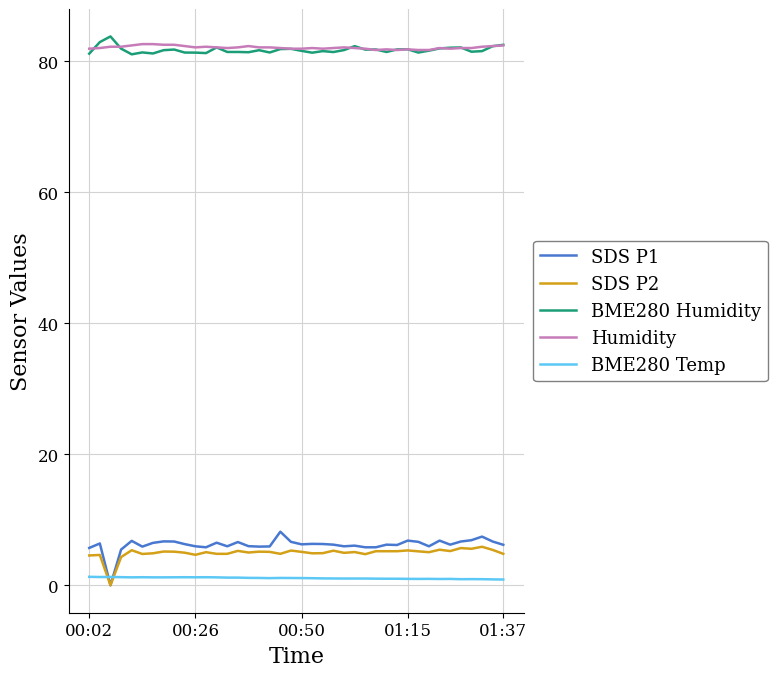

Rank the series by their maximum value, from lowest to highest.

BME280 Temp, SDS P2, SDS P1, Humidity, BME280 Humidity